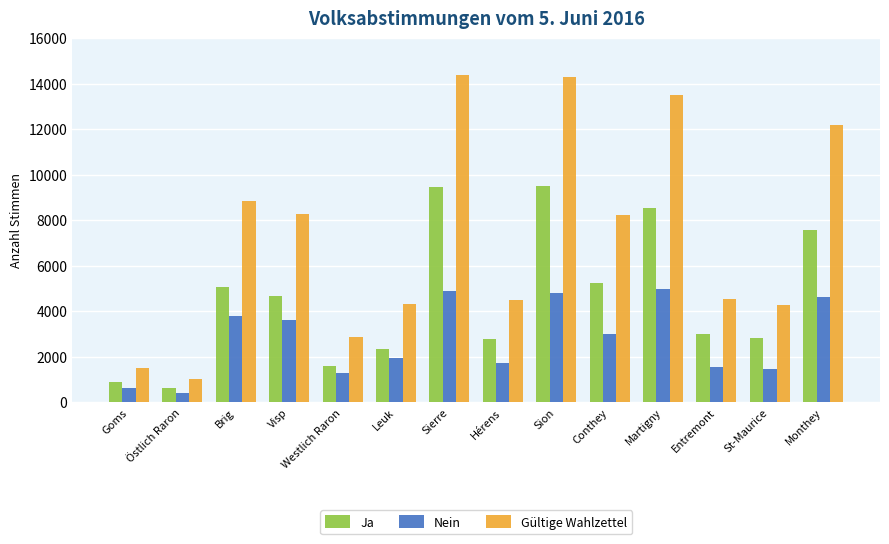

What is the maximum value for Gültige Wahlzettel?

14365